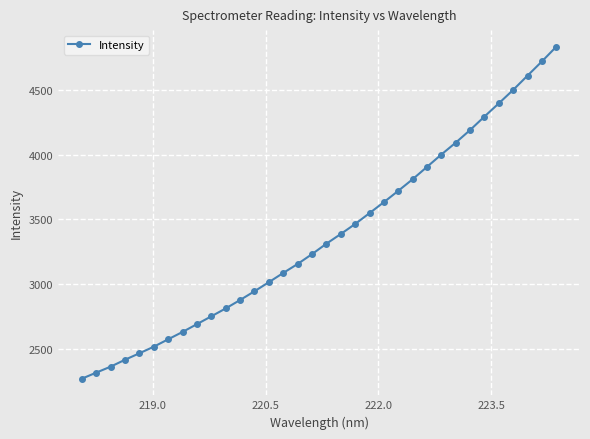

What is the greatest value displayed?

4830.9